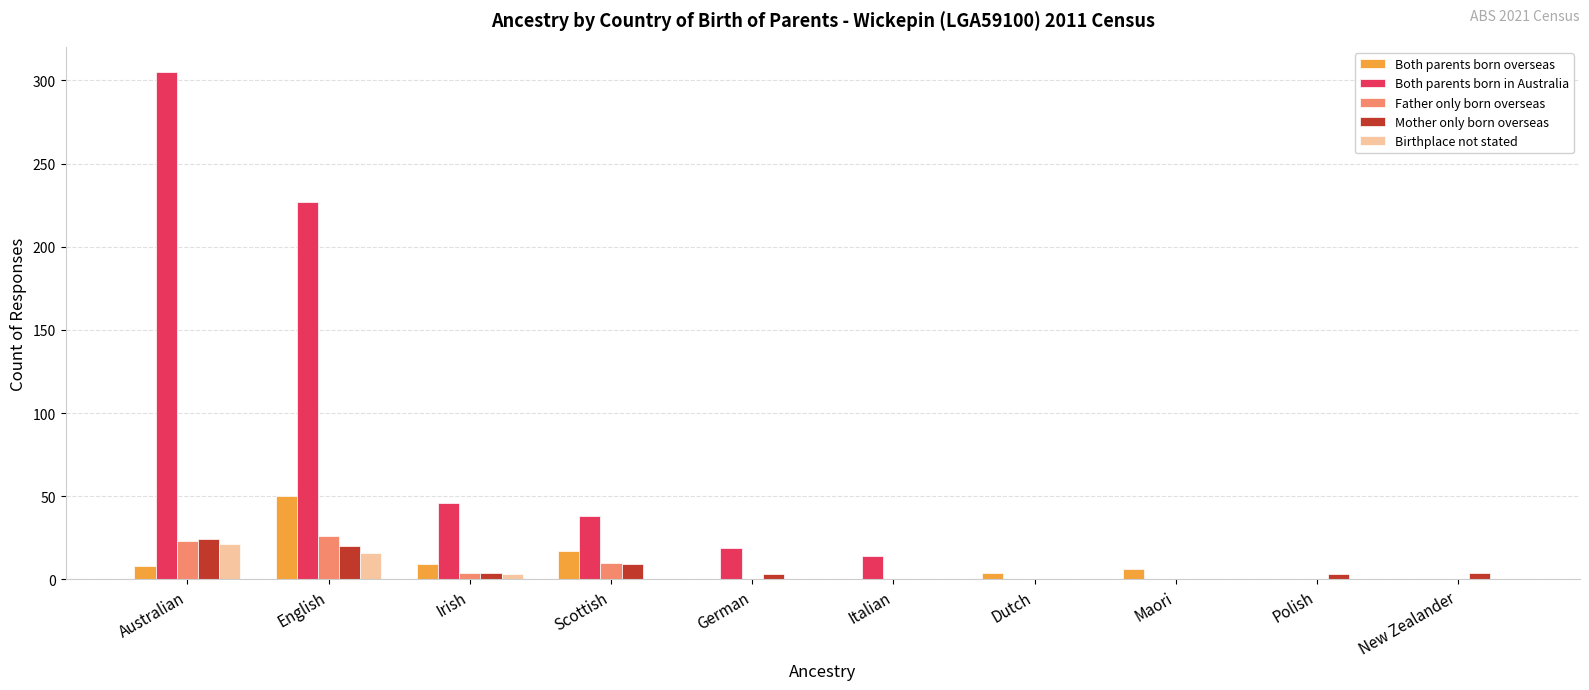

Is the value of Mother only born overseas at Polish greater than the value of Both parents born overseas at Scottish?

No